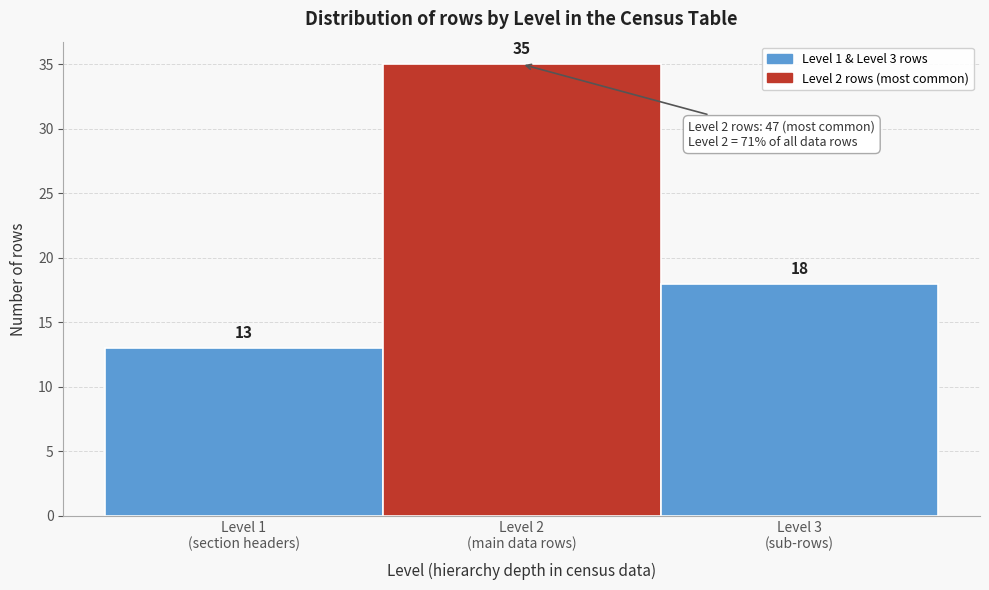

Reading left to right, list all the values displayed in this chart.

13	35	18